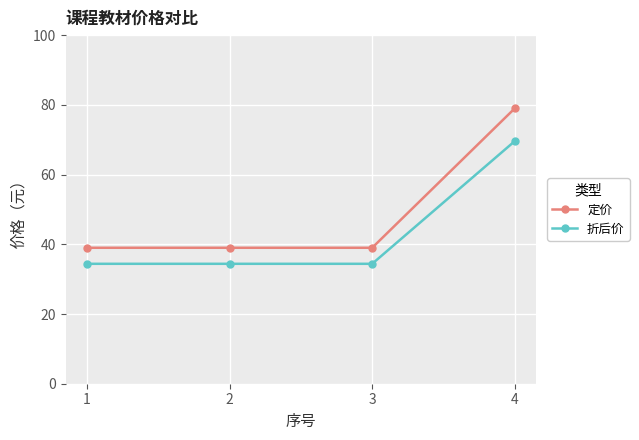

True or false: 定价 and 折后价 intersect in this chart.

False